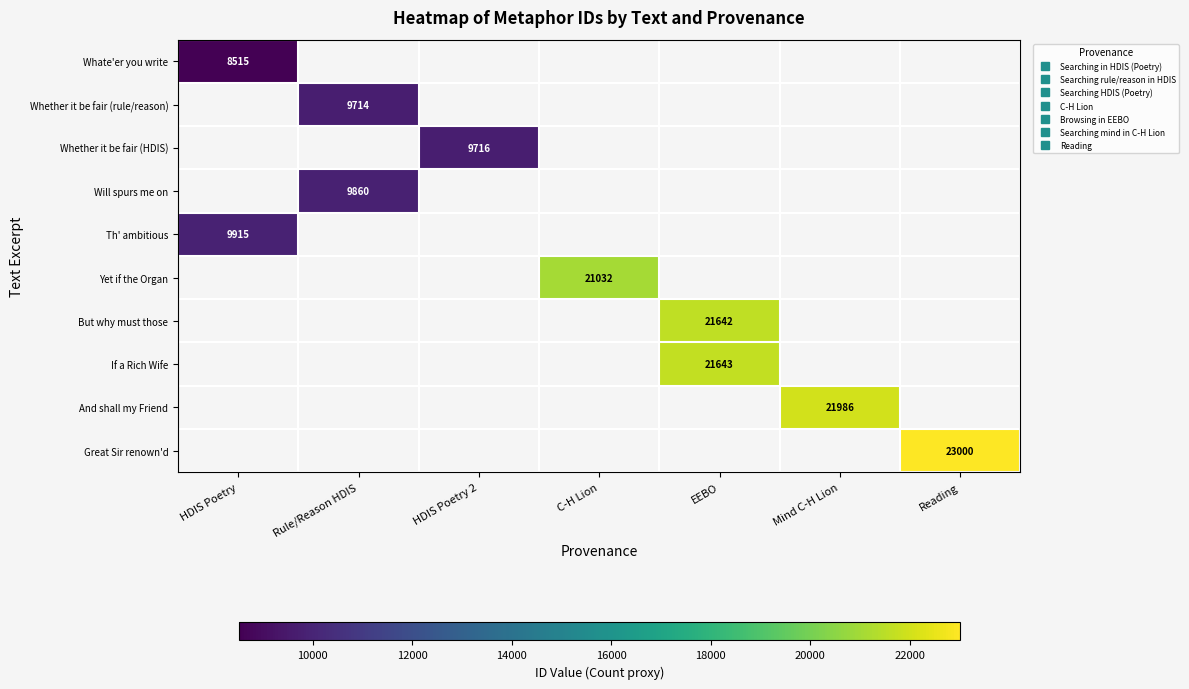

Which category has the lowest value across all series?

HDIS Poetry